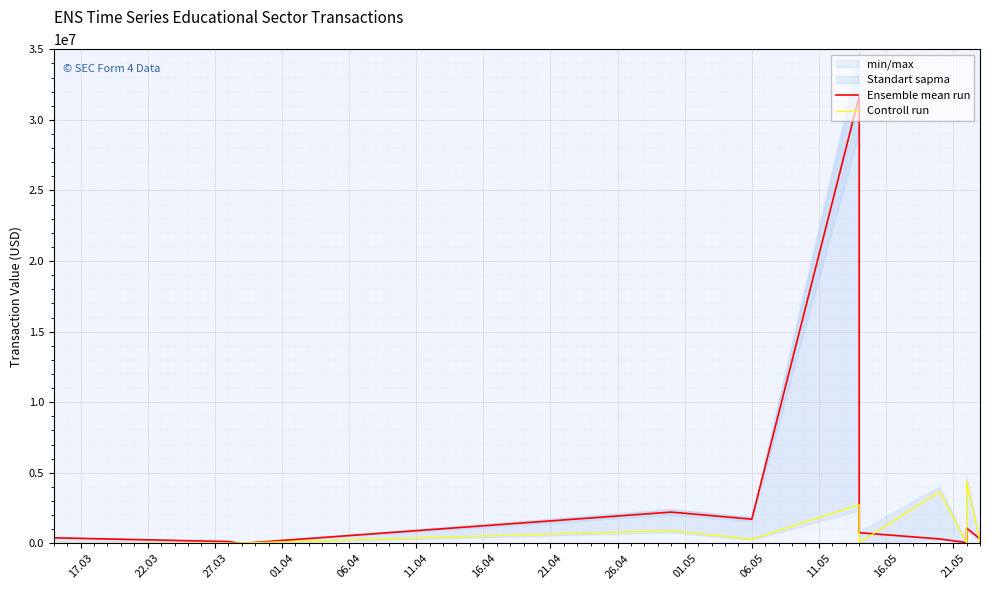

How many intersections are there between Controll run and Ensemble mean run?

6